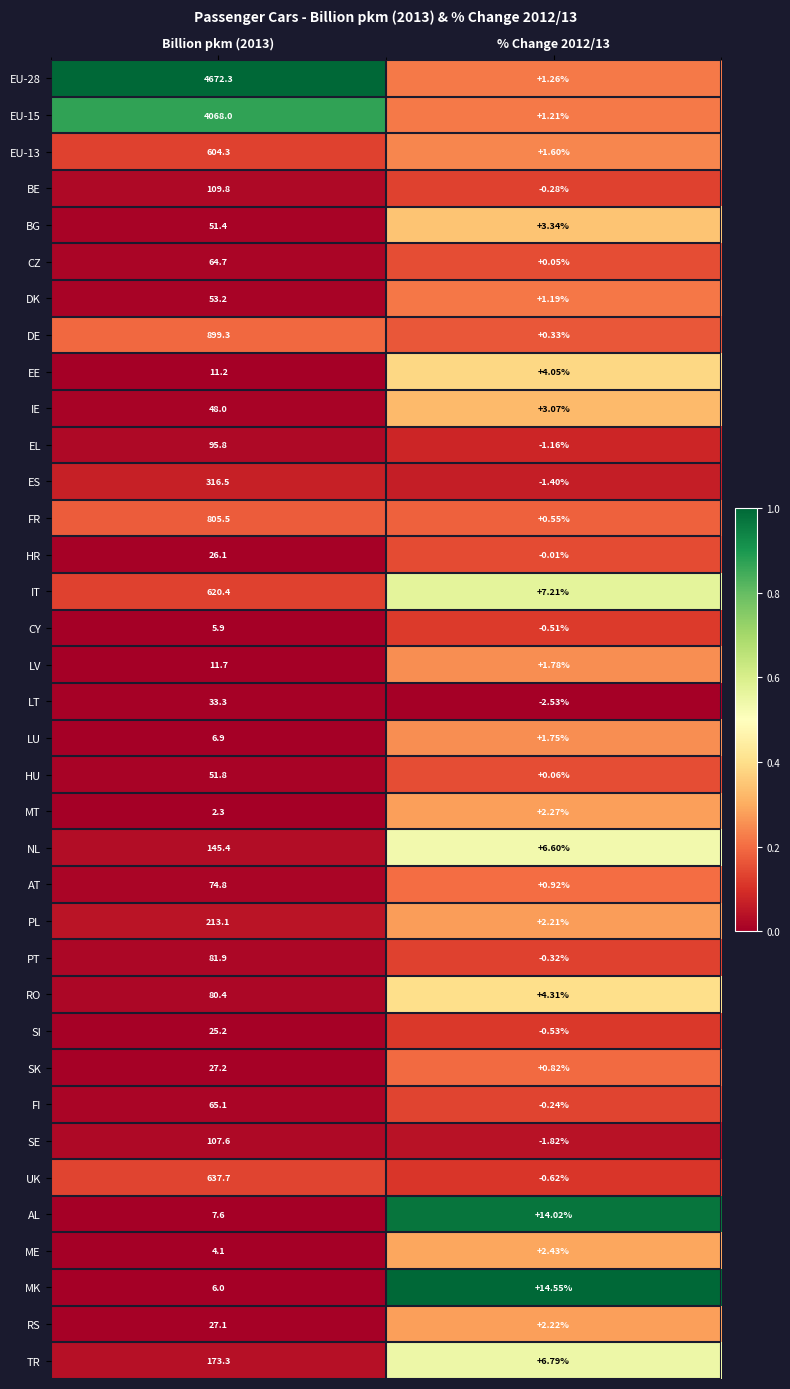

Which series has the largest total across all categories?

EU-28